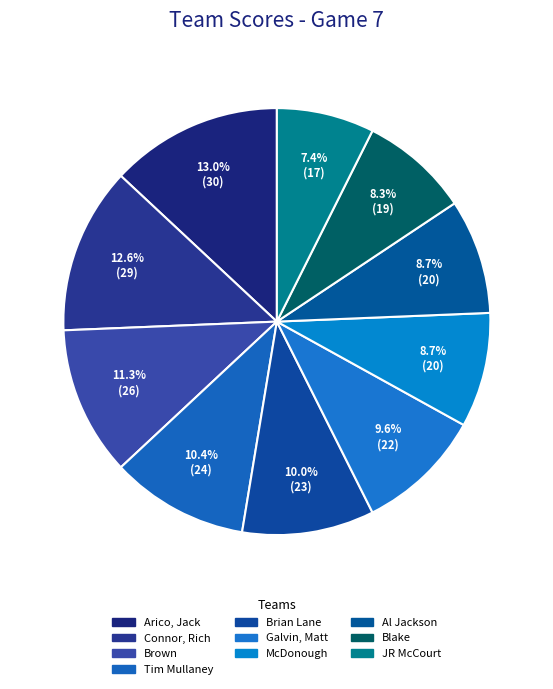

How many slices are in this pie chart?

10